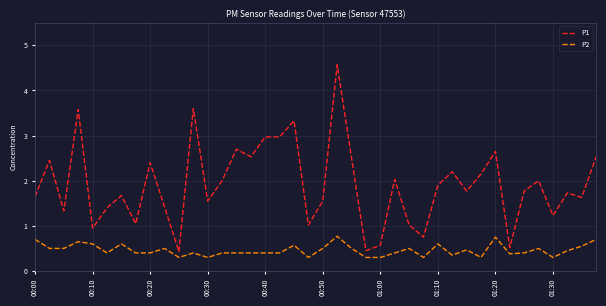

What is the greatest value displayed?

4.6